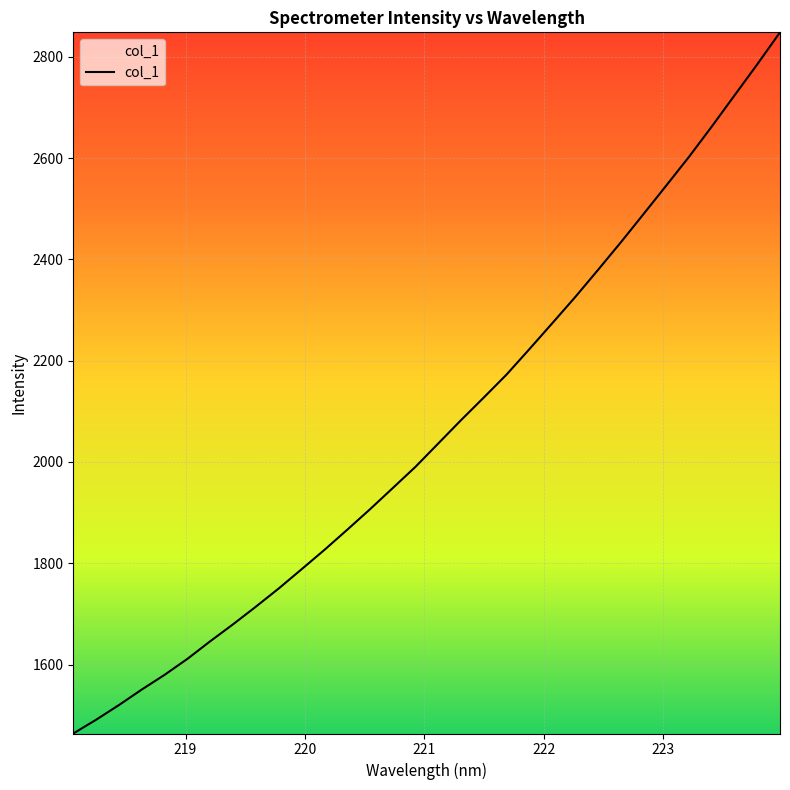

How many lines are shown in the chart?

1